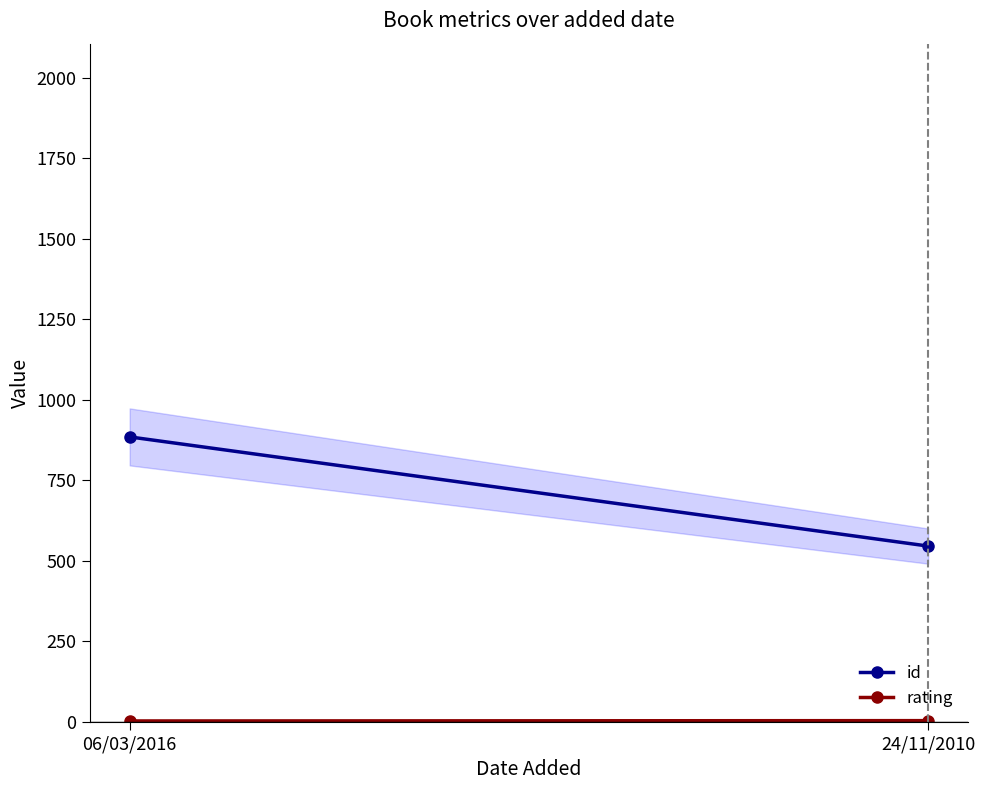

At how many categories does at least one series exceed 601?

1